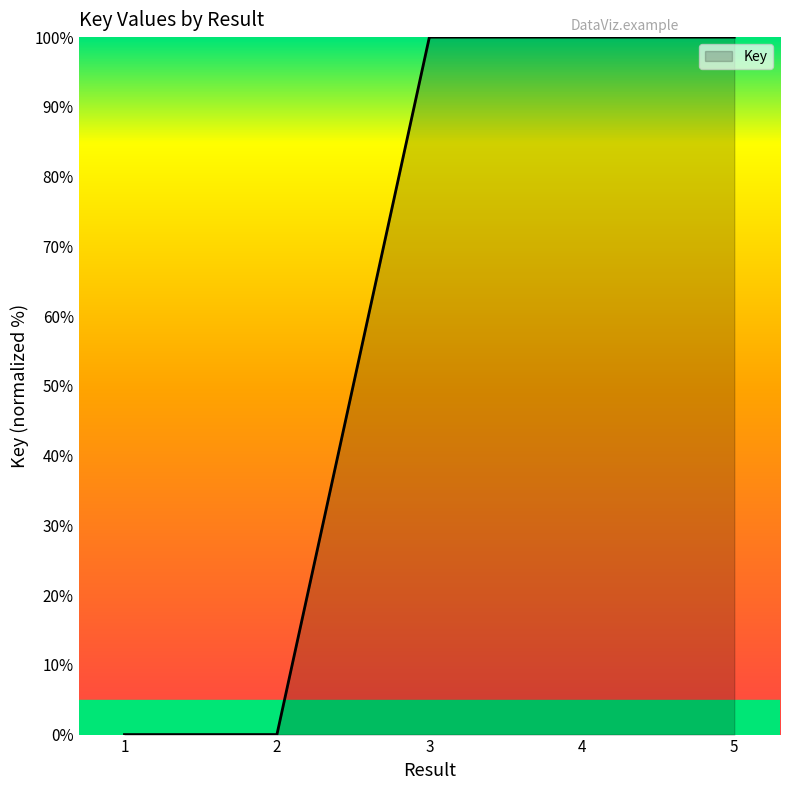

Where is the first local minimum?

2